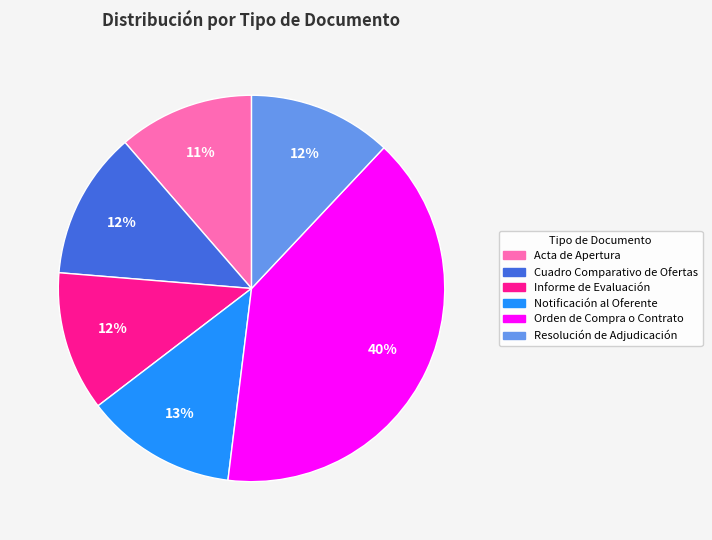

What is the largest slice in the pie chart?

Orden de Compra o Contrato